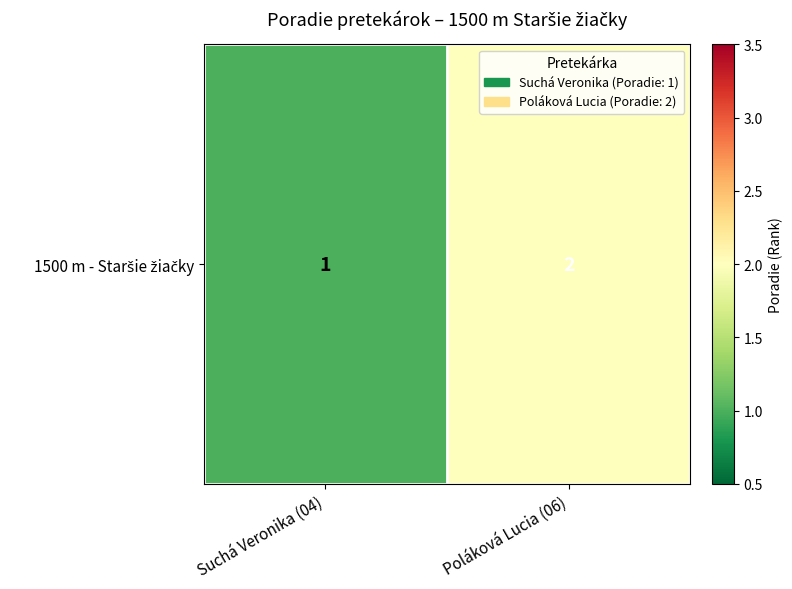

List the labels in order of value, smallest first.

Suchá Veronika (04), Poláková Lucia (06)